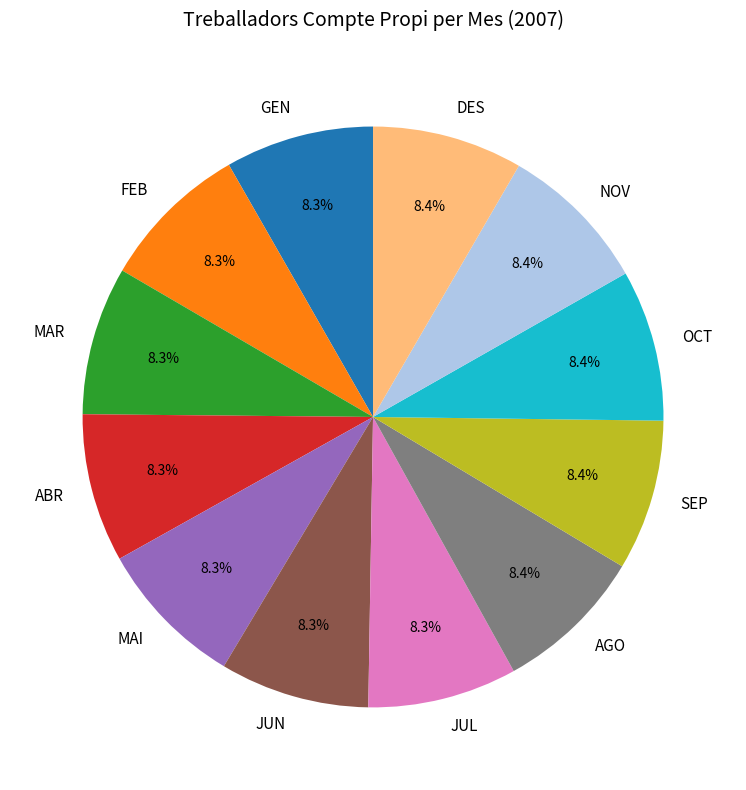

What is the ratio of the value at DES to the value at GEN?

1.0